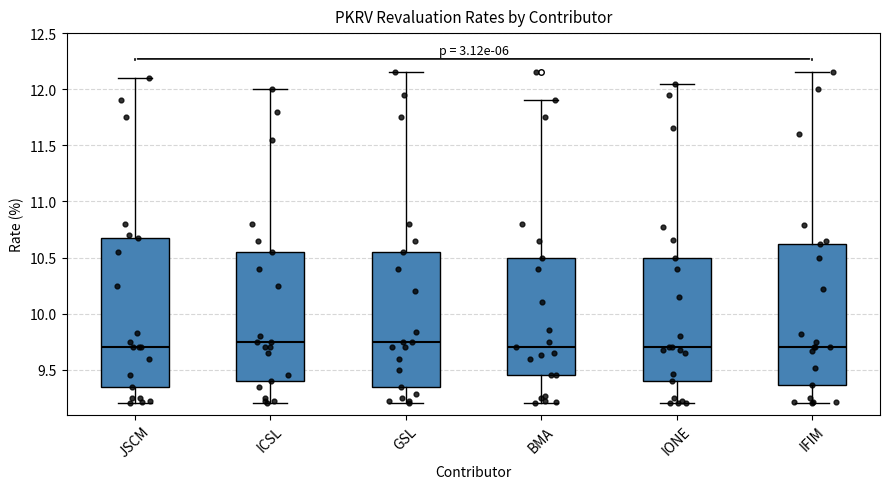

Reading left to right, transcribe this box plot: for each box, give where its median line is, the range the box spans, and where its two whiskers end, as read against the y-axis. The values are not printed on the chart, so give them approximately, as read against the axis.

JSCM: median 9.70, box 9.35 to 10.65, whiskers 9.20 to 12.10
ICSL: median 9.75, box 9.40 to 10.55, whiskers 9.20 to 12.00
GSL: median 9.75, box 9.35 to 10.55, whiskers 9.20 to 12.15
BMA: median 9.70, box 9.45 to 10.50, whiskers 9.20 to 11.90
IONE: median 9.70, box 9.40 to 10.50, whiskers 9.20 to 12.05
IFIM: median 9.70, box 9.35 to 10.60, whiskers 9.20 to 12.15